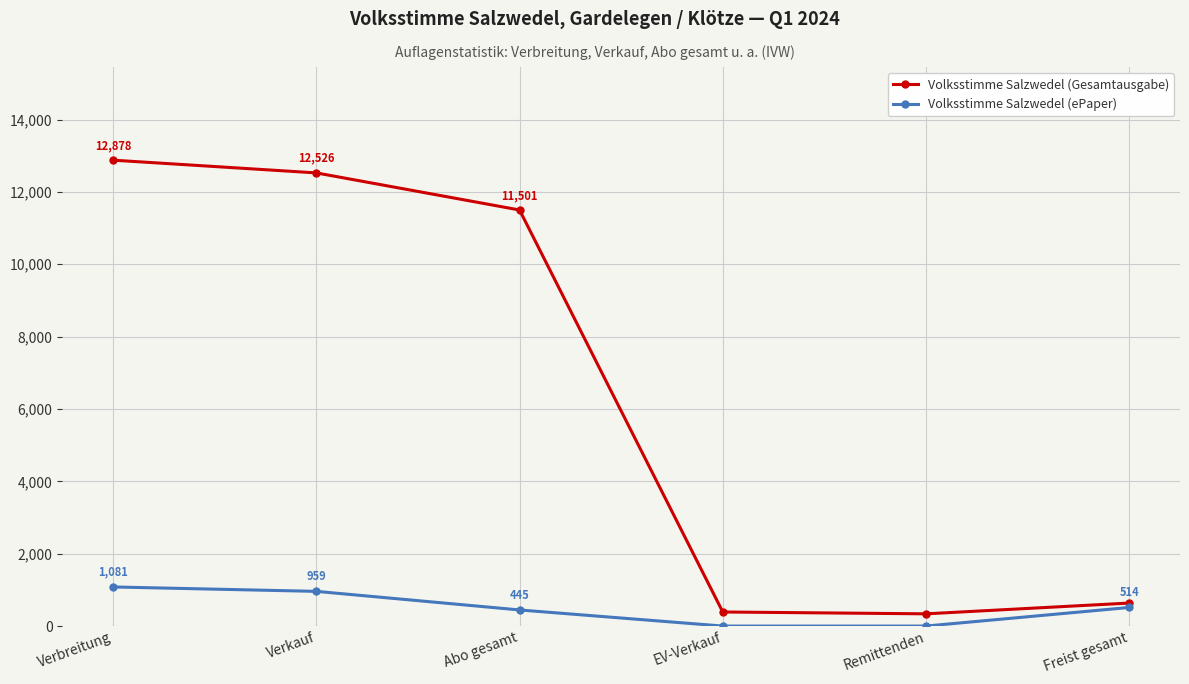

At how many categories does at least one series exceed 7490?

3